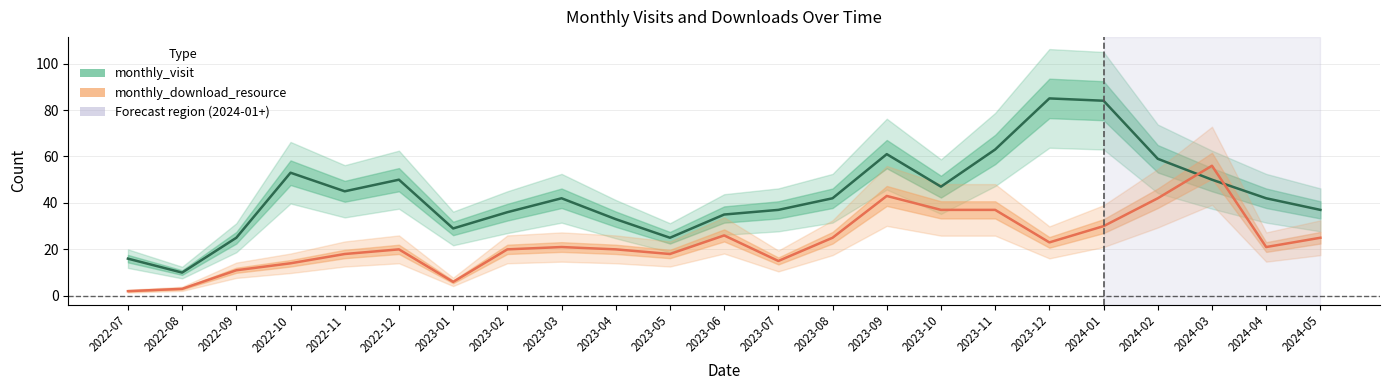

Which series has the widest spread of values?

monthly_visit